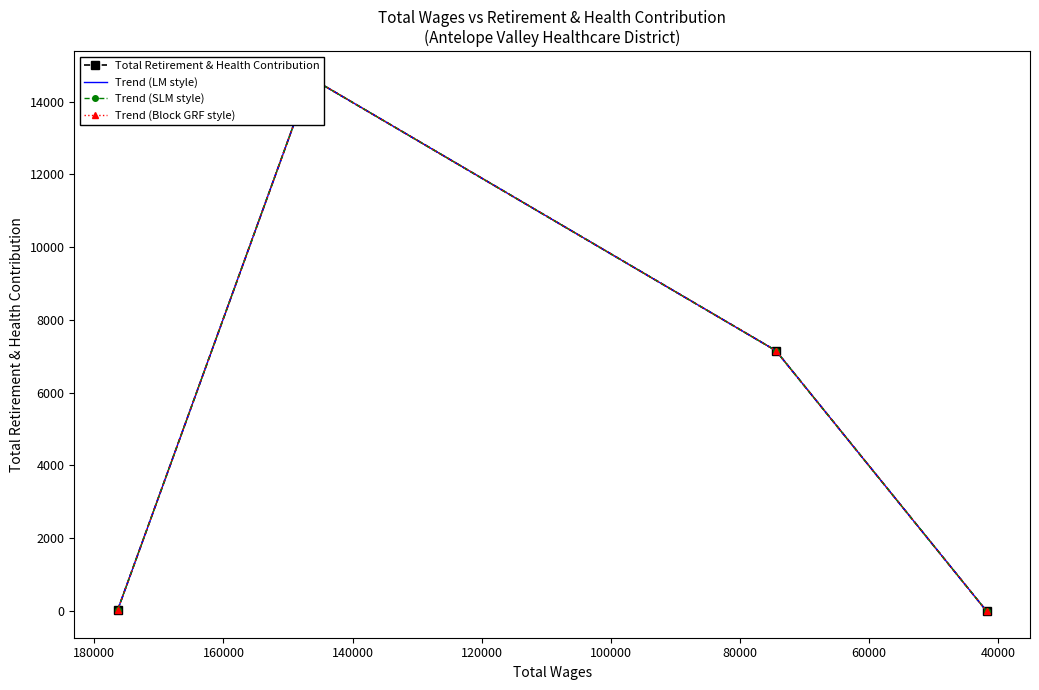

What is the value of the Trend (LM style) point at the 1st from the left?

32